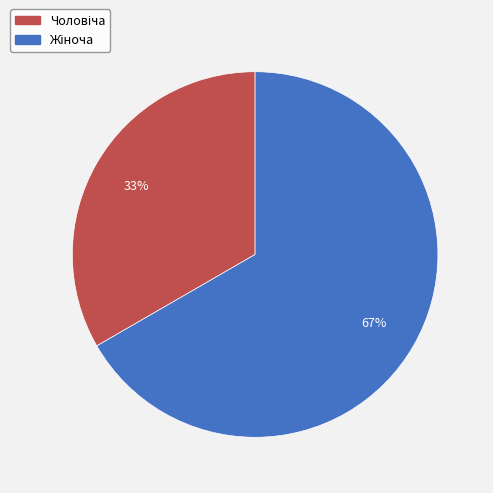

Is there any slice that represents more than half of the pie?

Yes